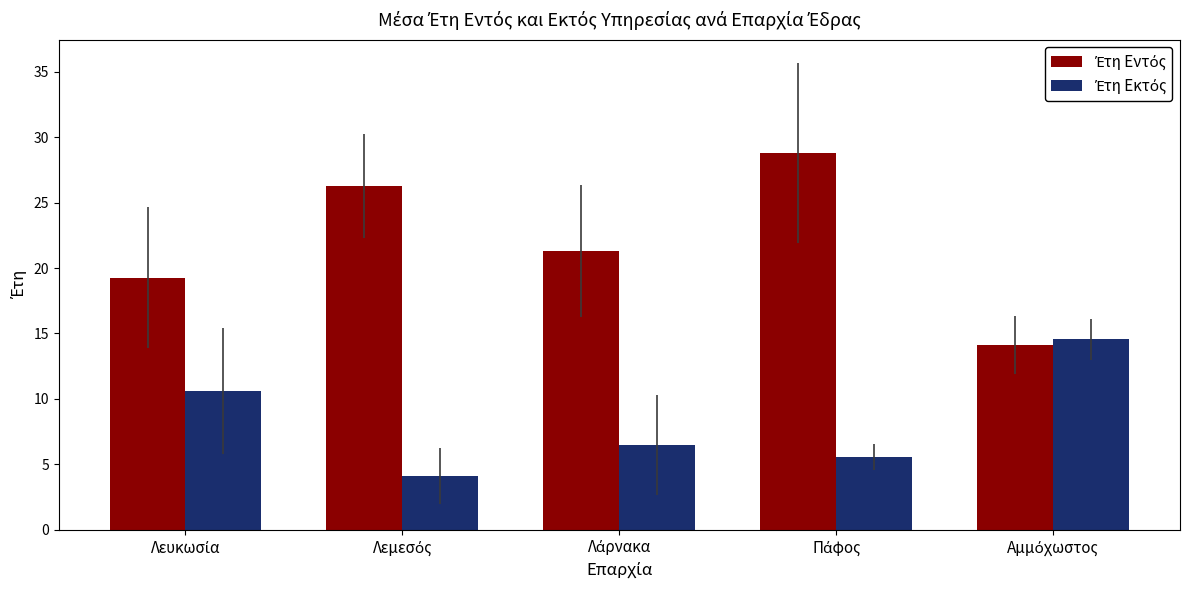

What is the maximum value shown in the chart?

28.8